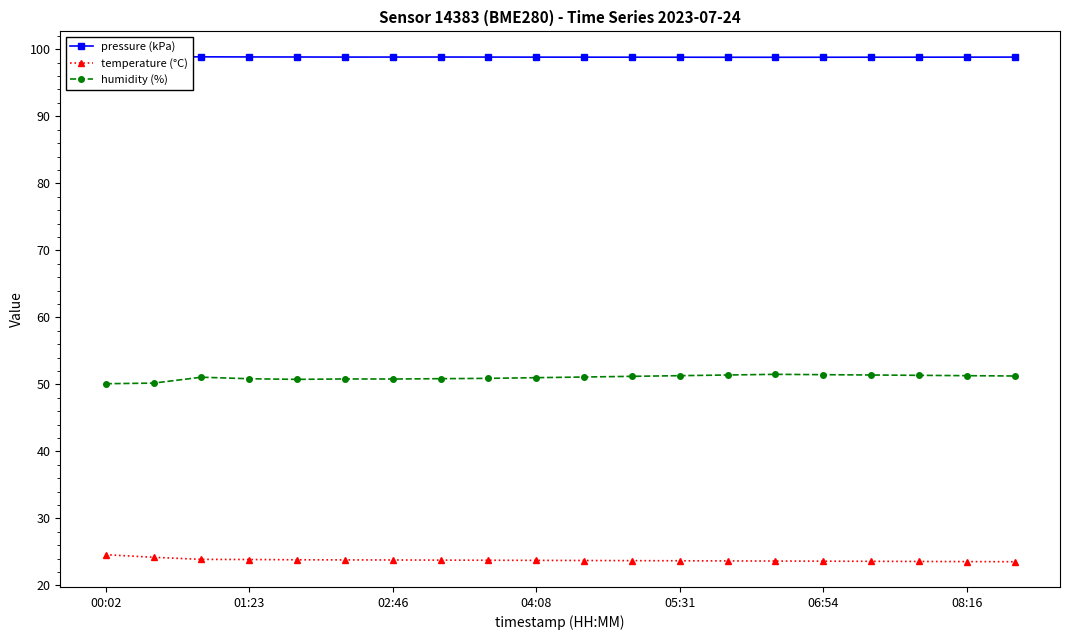

Does the chart have visible grid lines?

No